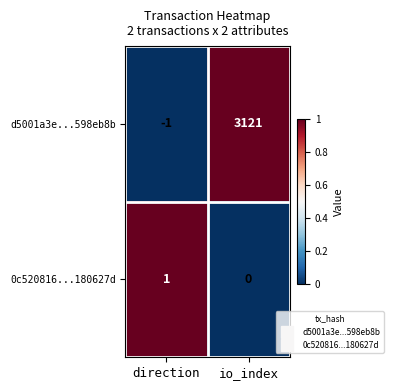

List the series in order of their peak value, highest first.

d5001a3e...598eb8b, 0c520816...180627d